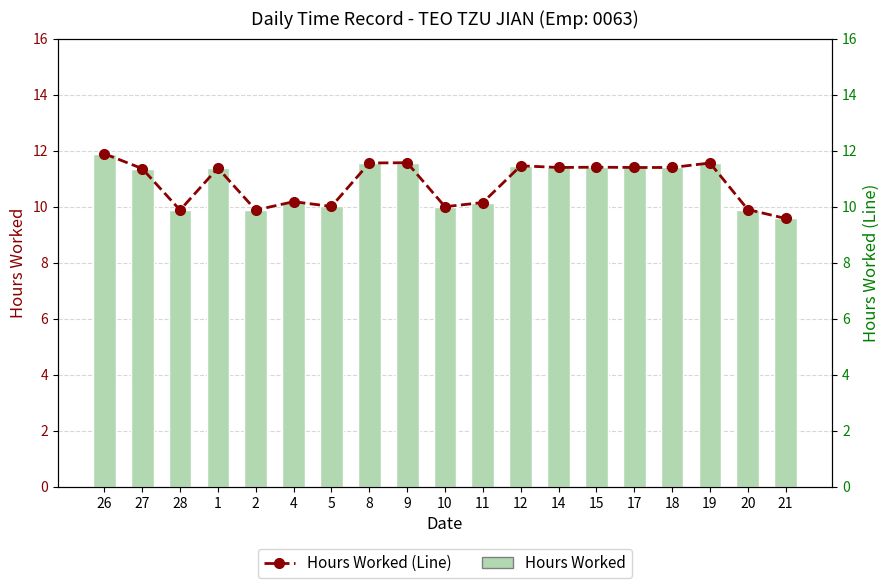

What is the maximum value for Hours Worked?

11.9